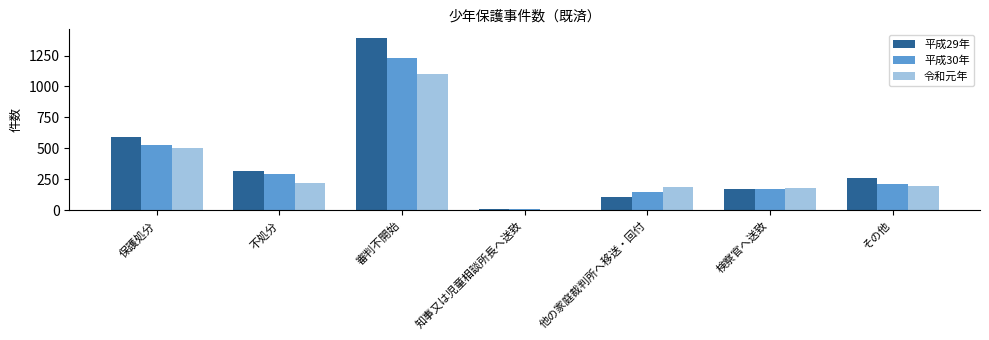

Reading right to left, list all the values displayed in this chart.

平成29年: 264	173	110	6	1392	314	592
平成30年: 211	169	145	11	1232	294	526
令和元年: 195	176	188	5	1104	219	502